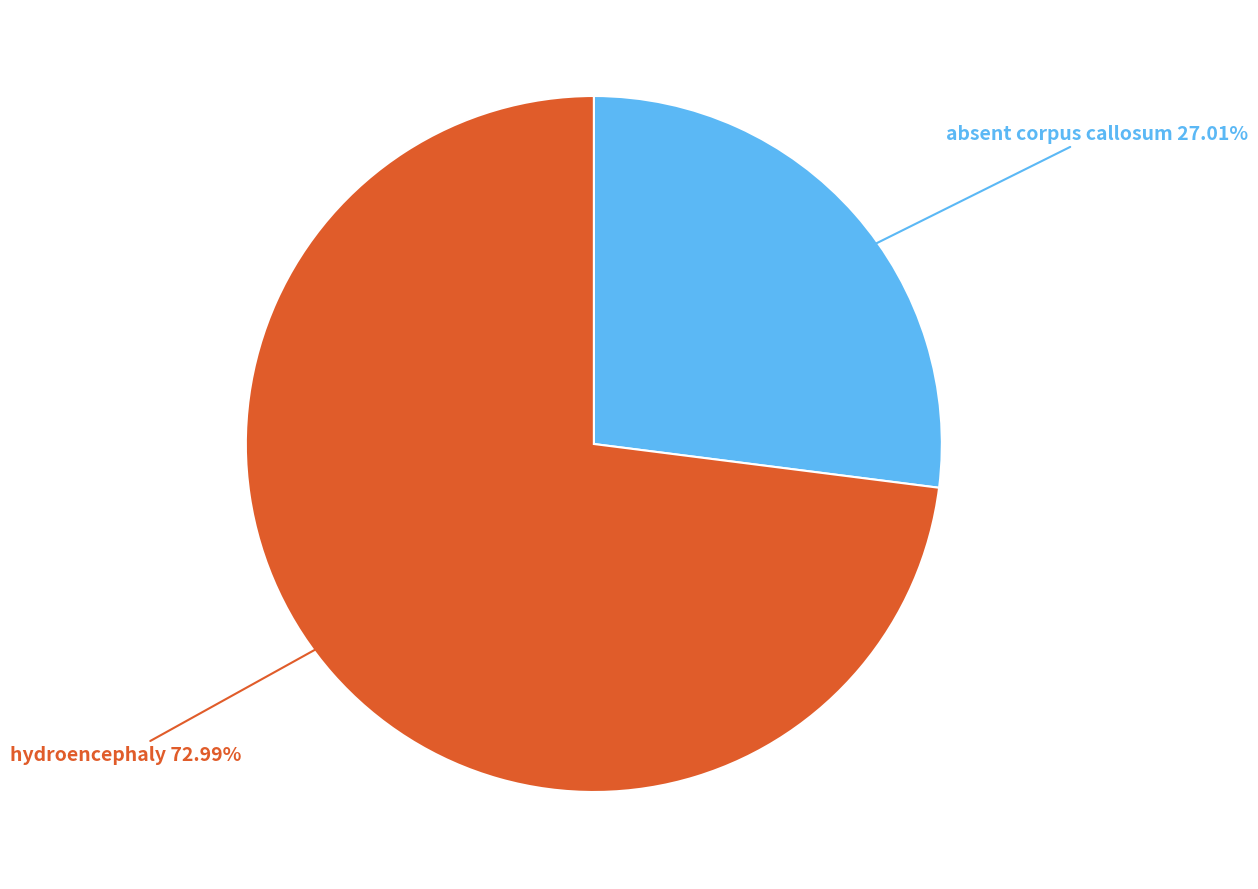

To the nearest percent, what is the difference between the largest and smallest slice percentages?

46%